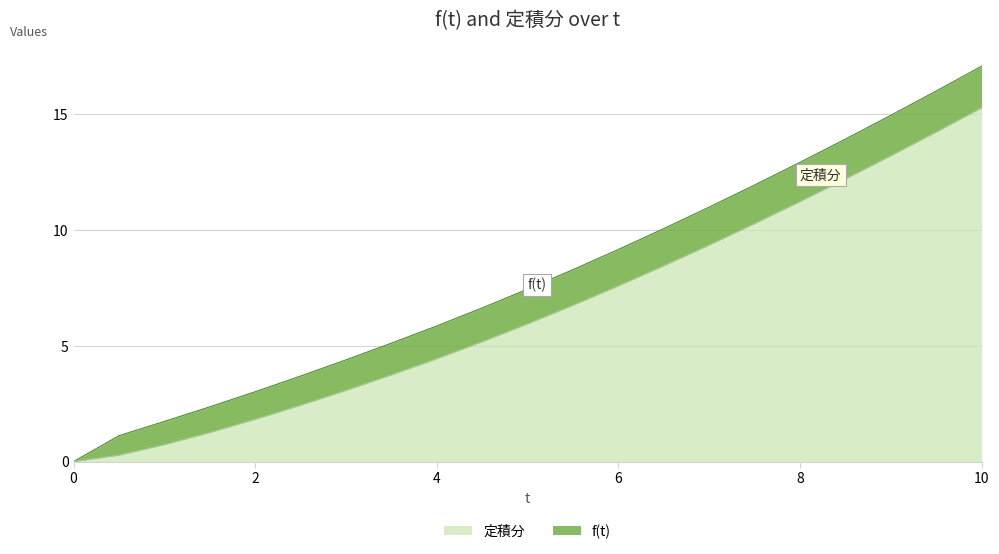

True or false: t and 定積分 intersect in this chart.

False